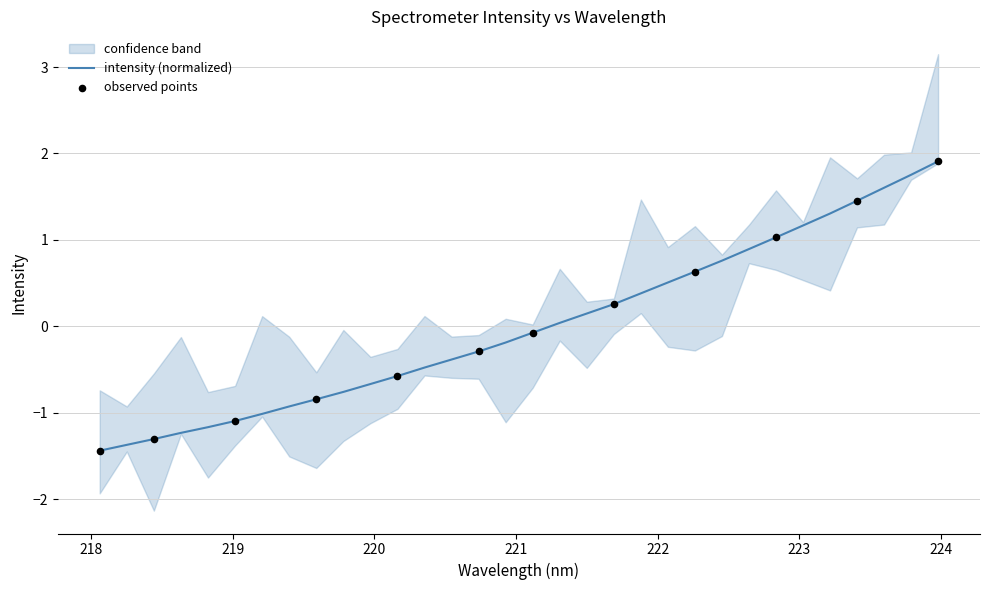

What is the minimum value for intensity (normalized)?

-1.4